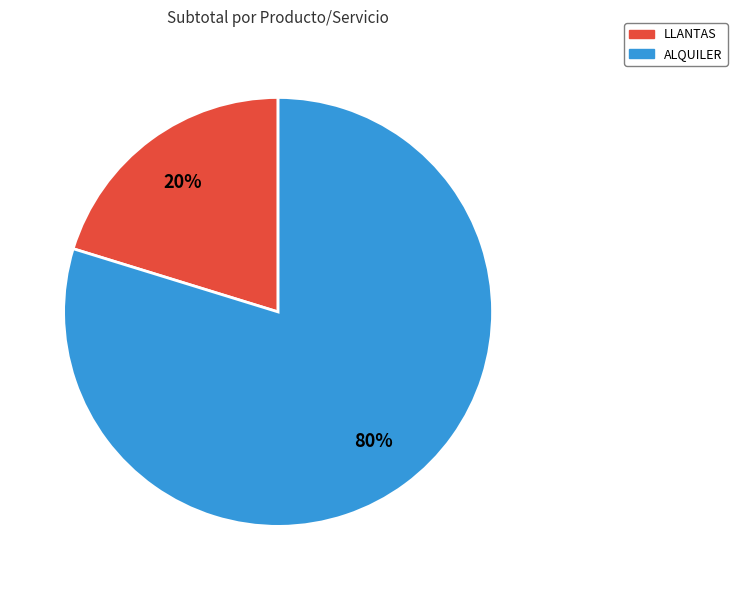

How many segments does this pie chart have?

2